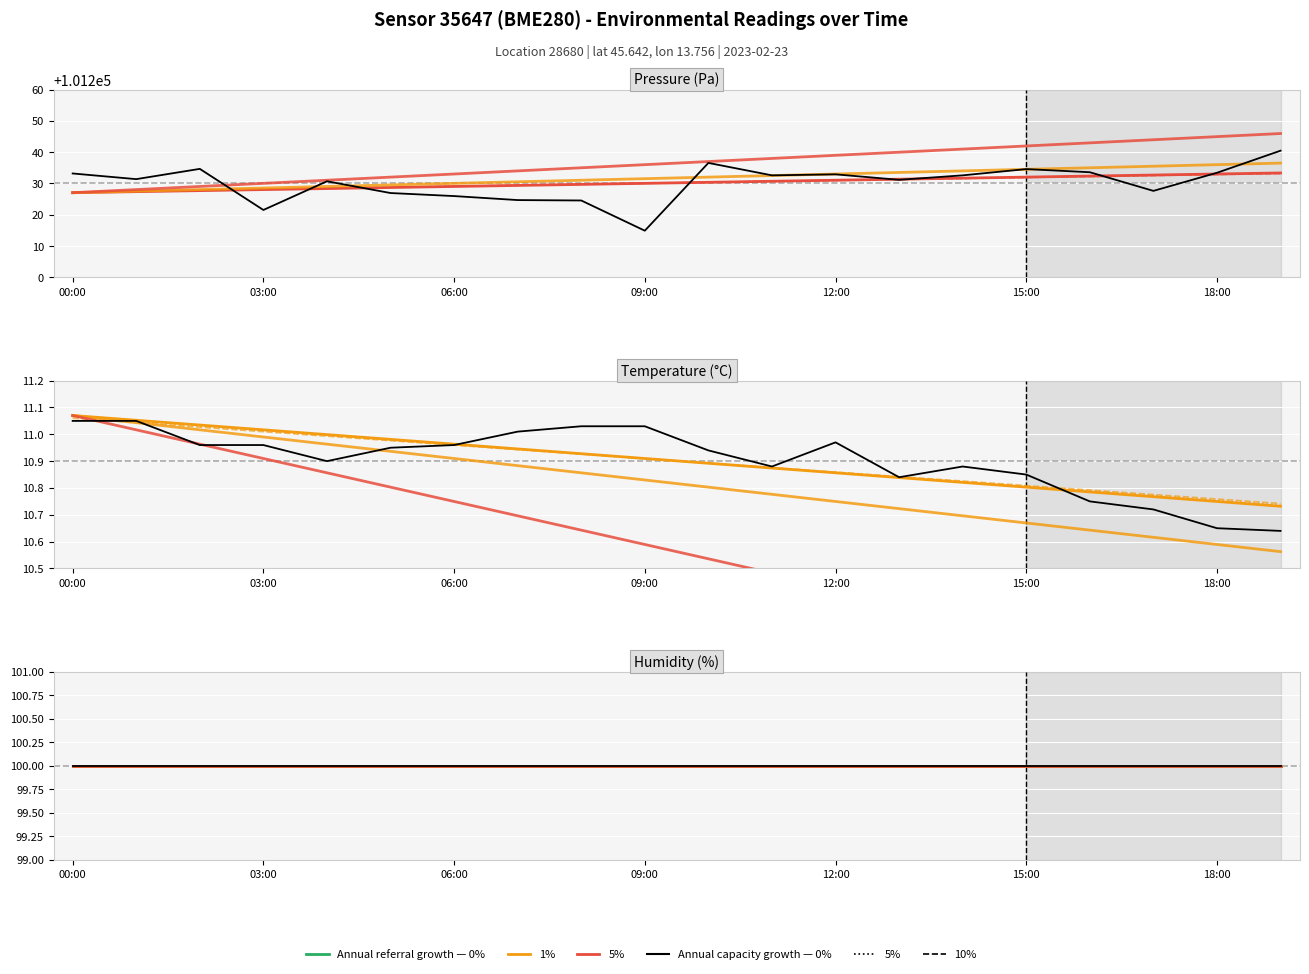

Which label corresponds to the largest value in the chart?

19:00